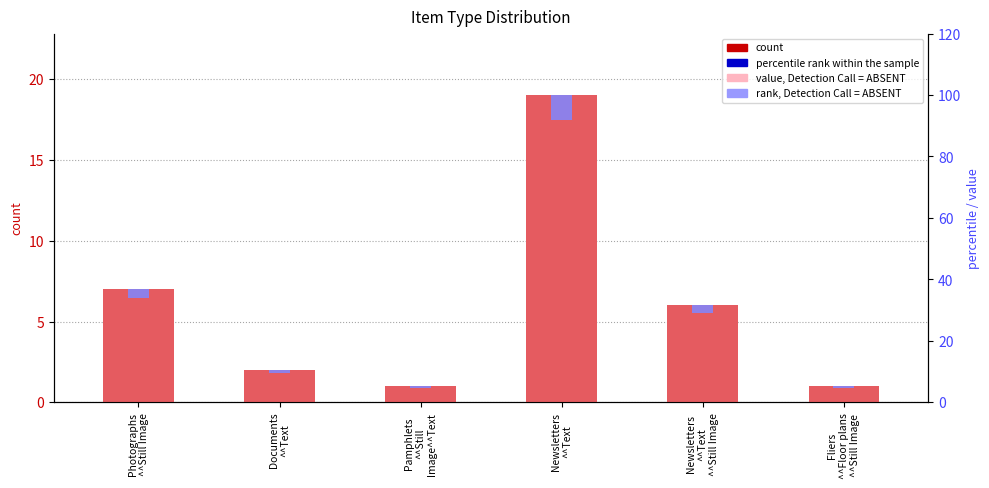

How many bars are there in each group?

2